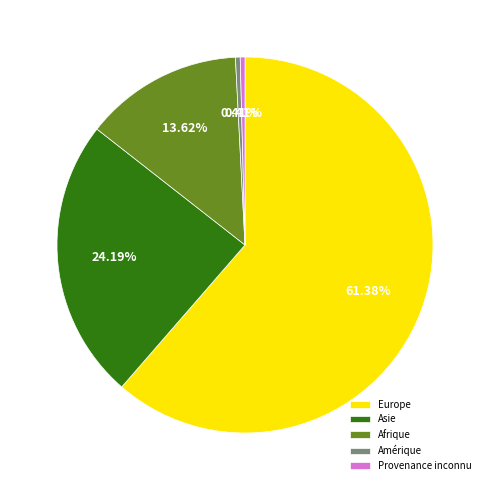

Does any single category account for the majority?

Yes